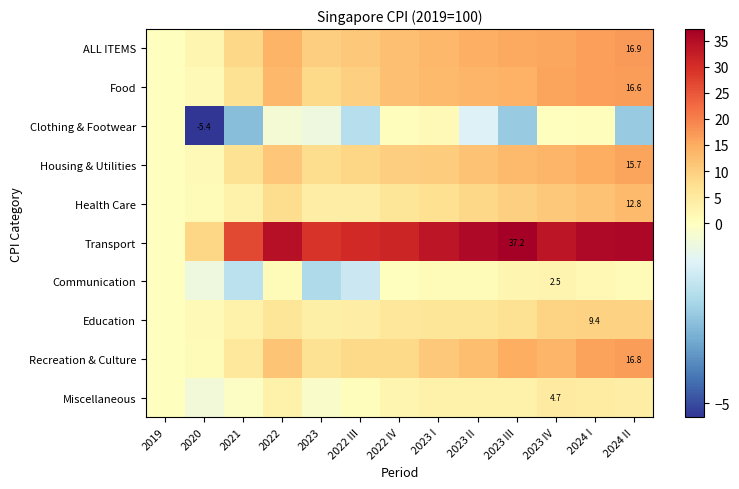

True or false: Health Care has a value of 7.1 at 2023.

False